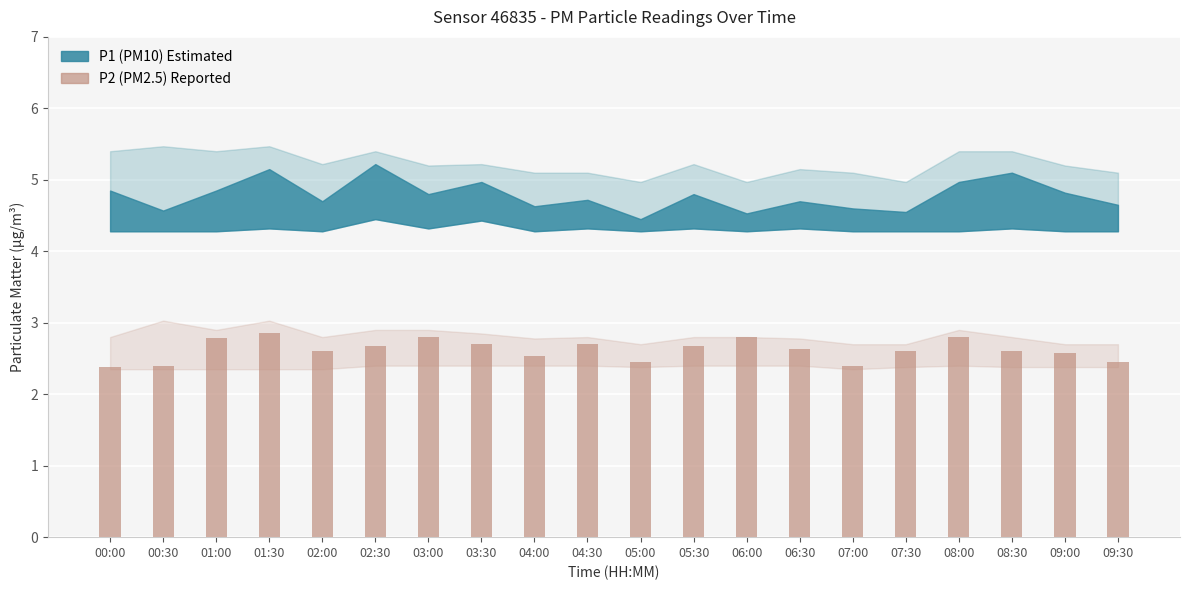

How many series are shown in this chart?

1